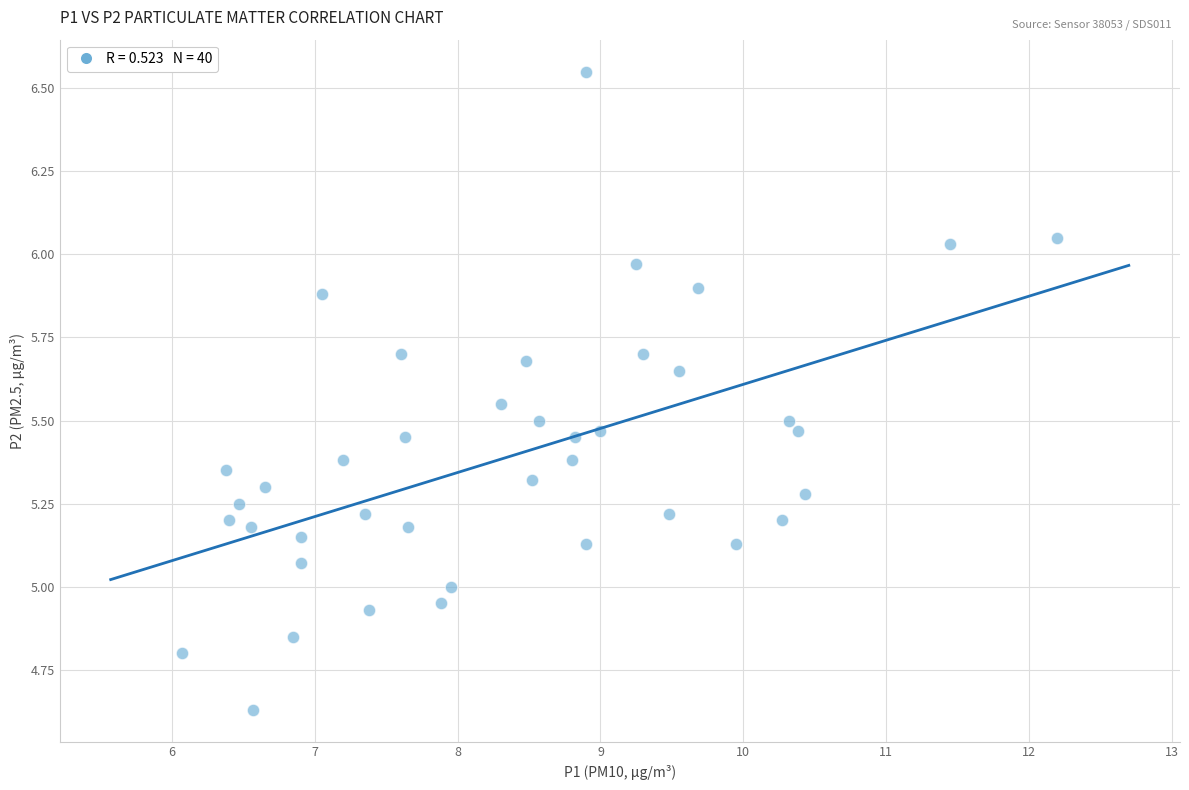

What is the range of Y values (max minus min)?

1.9